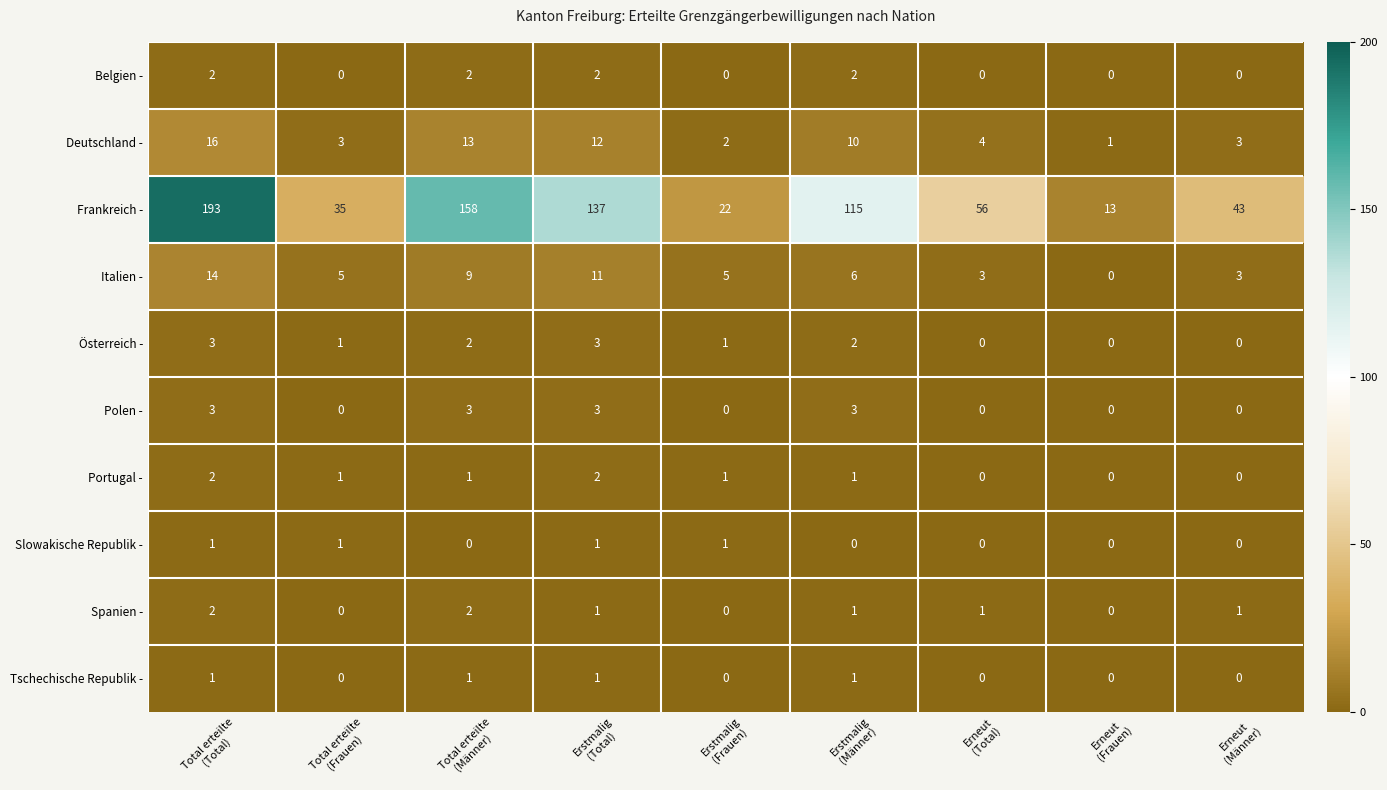

Between Total erteilte
(Frauen) and Erstmalig
(Männer), which series saw the biggest shift?

Frankreich -